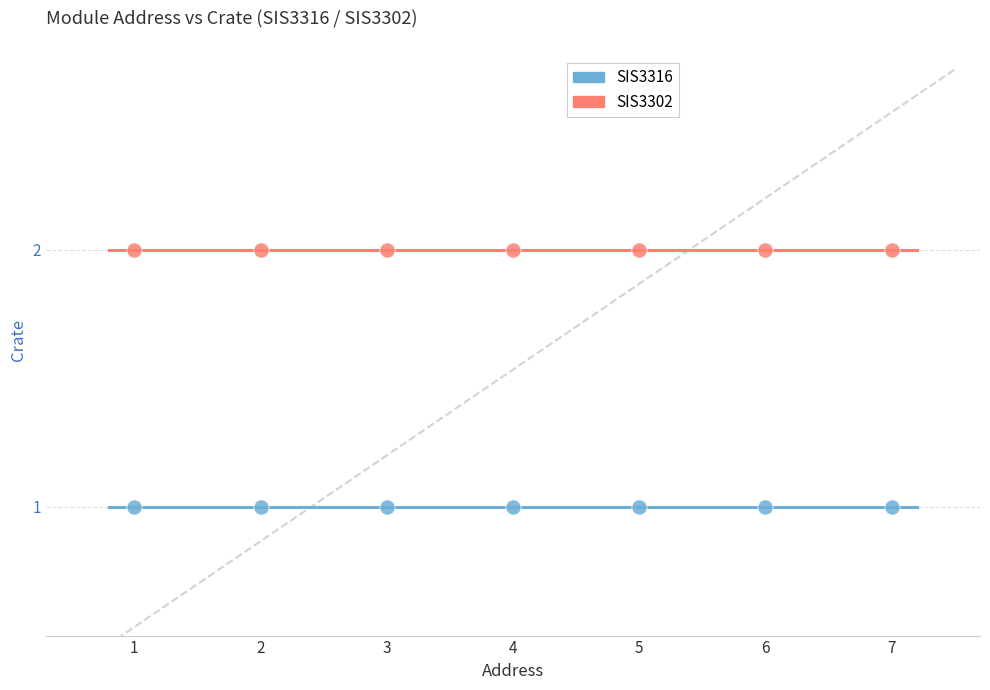

Which series reaches the maximum Y coordinate?

SIS3302